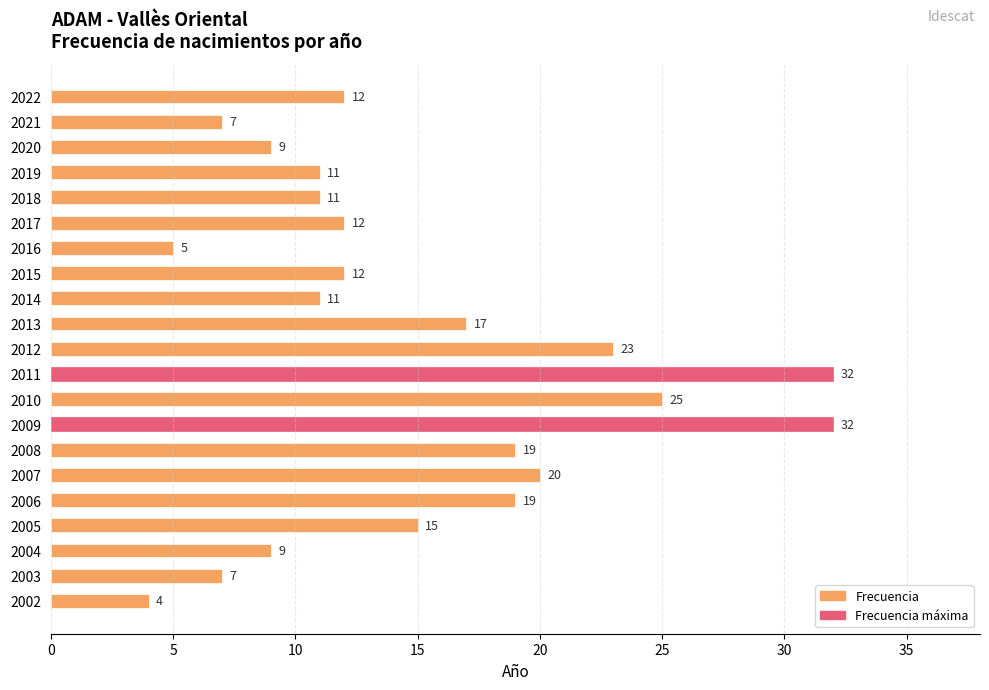

What is the average value?

15